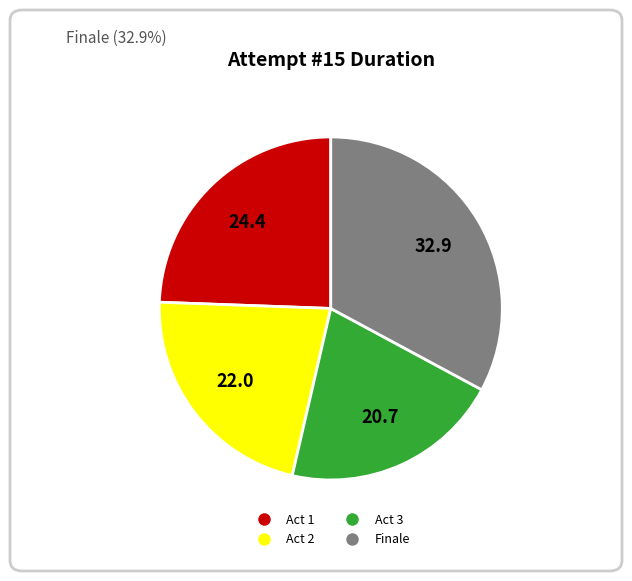

True or false: Act 3 accounts for 21% of the total.

True